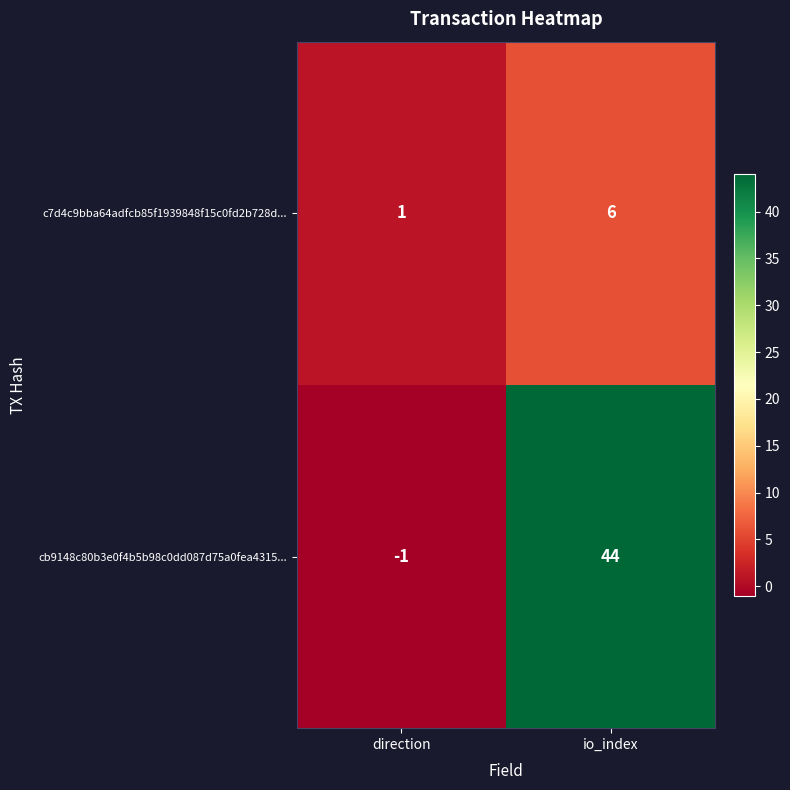

What is the greatest value displayed?

44